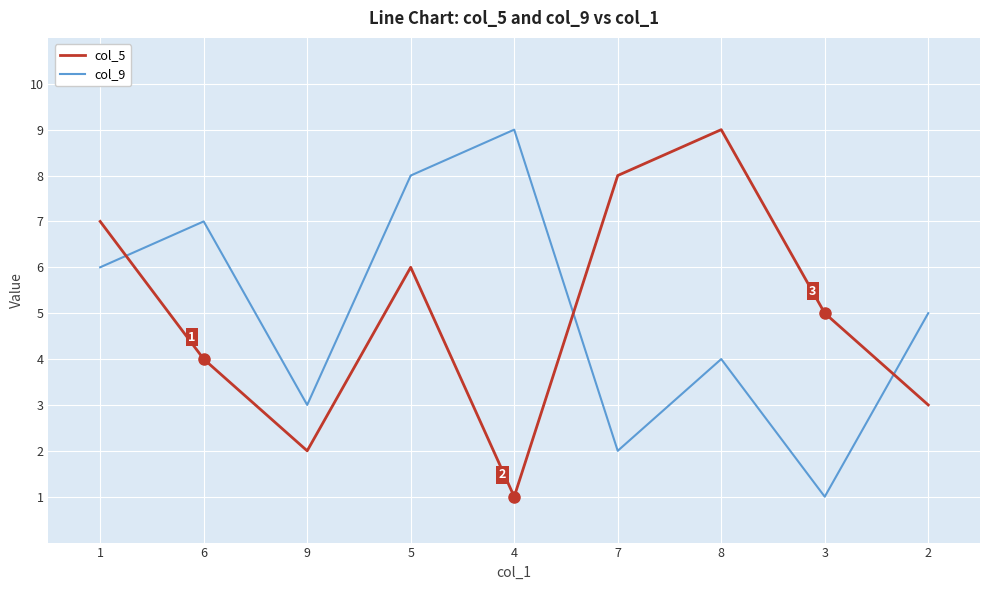

What is the sum of all col_5 values?

45